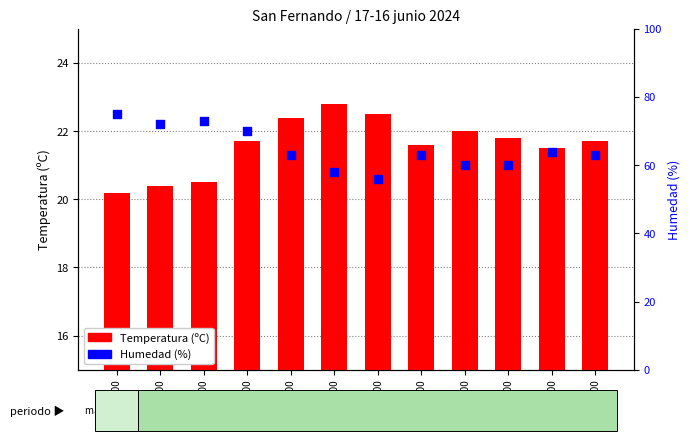

Which series has the largest Y range (max minus min)?

Humedad (%)